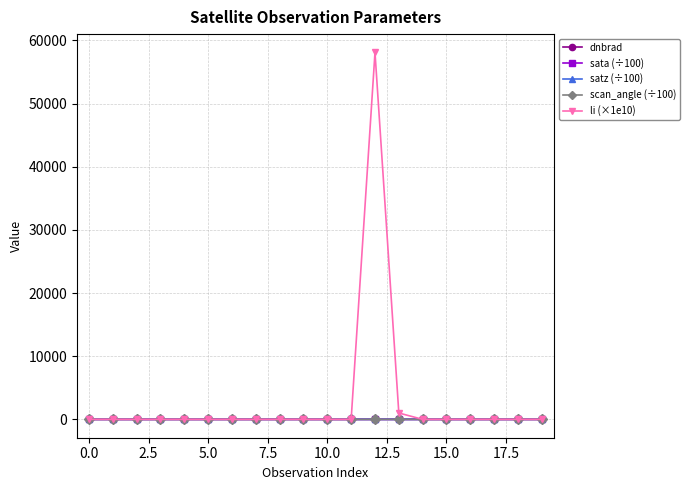

Which series has the largest total across all categories?

li (×1e10)